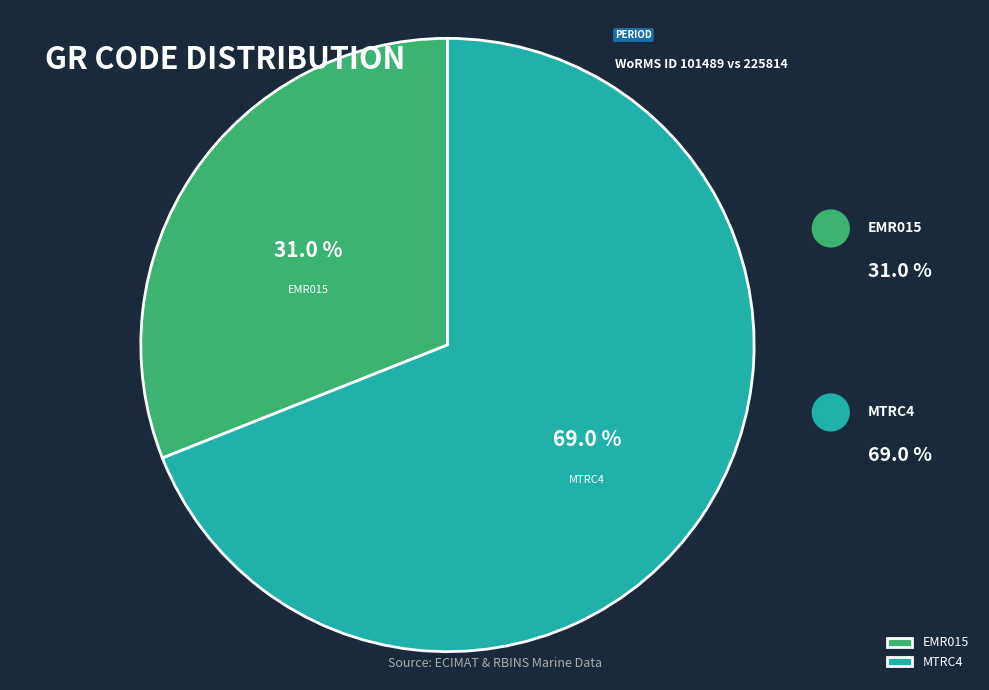

How many slices are in this pie chart?

2